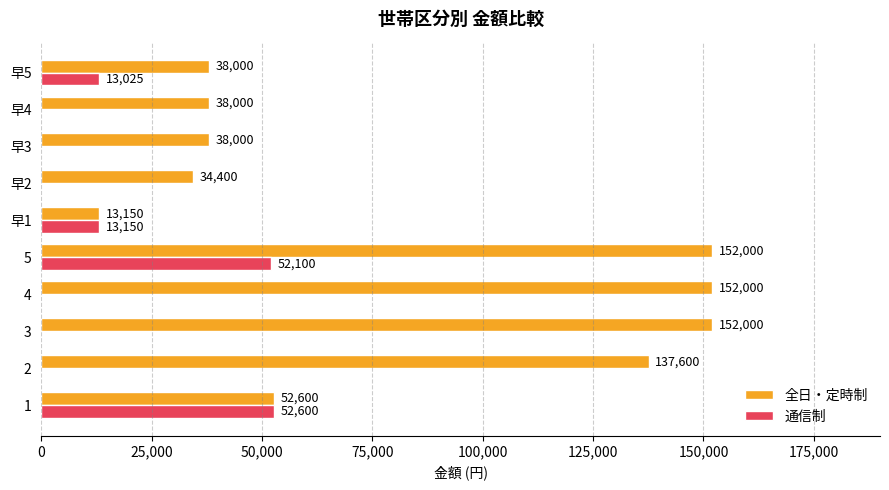

The value of 全日・定時制 at 3 is 152000. True or false?

True